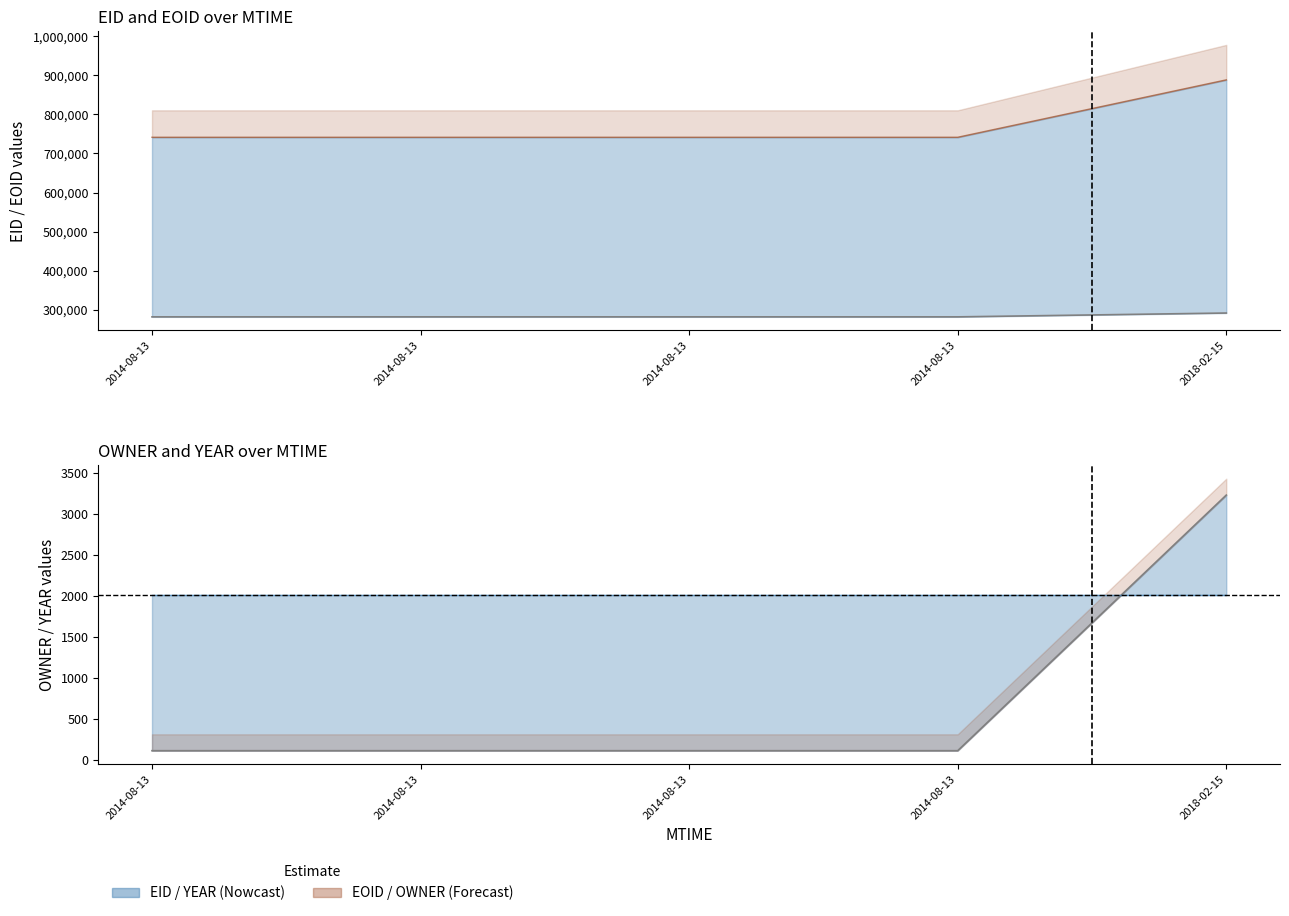

What is the total value across all series at 2014-08-13?

1023835.7